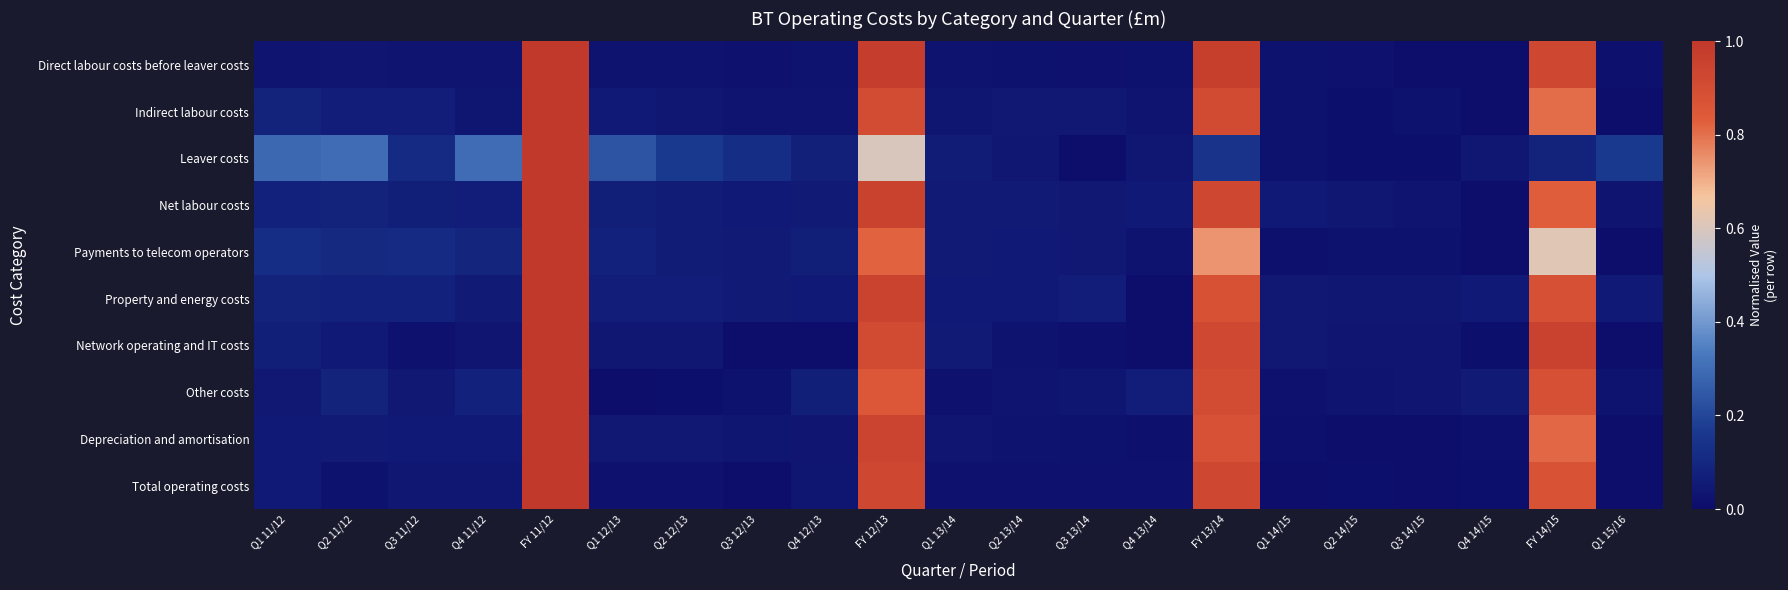

Reading right to left, transcribe all the data shown in this chart.

Direct labour costs before leaver costs: Q1 15/16=0.0	FY 14/15=0.9	Q4 14/15=0.0	Q3 14/15=0.0	Q2 14/15=0.0	Q1 14/15=0.0	FY 13/14=1.0	Q4 13/14=0.0	Q3 13/14=0.0	Q2 13/14=0.0	Q1 13/14=0.0	FY 12/13=1.0	Q4 12/13=0.0	Q3 12/13=0.0	Q2 12/13=0.0	Q1 12/13=0.0	FY 11/12=1.0	Q4 11/12=0.0	Q3 11/12=0.0	Q2 11/12=0.0	Q1 11/12=0.0
Indirect labour costs: Q1 15/16=0.0	FY 14/15=0.8	Q4 14/15=0.0	Q3 14/15=0.0	Q2 14/15=0.0	Q1 14/15=0.0	FY 13/14=0.9	Q4 13/14=0.0	Q3 13/14=0.0	Q2 13/14=0.0	Q1 13/14=0.0	FY 12/13=0.9	Q4 12/13=0.0	Q3 12/13=0.0	Q2 12/13=0.0	Q1 12/13=0.1	FY 11/12=1.0	Q4 11/12=0.0	Q3 11/12=0.1	Q2 11/12=0.1	Q1 11/12=0.1
Leaver costs: Q1 15/16=0.2	FY 14/15=0.1	Q4 14/15=0.0	Q3 14/15=0.0	Q2 14/15=0.0	Q1 14/15=0.0	FY 13/14=0.1	Q4 13/14=0.0	Q3 13/14=0.0	Q2 13/14=0.0	Q1 13/14=0.1	FY 12/13=0.6	Q4 12/13=0.1	Q3 12/13=0.1	Q2 12/13=0.2	Q1 12/13=0.2	FY 11/12=1.0	Q4 11/12=0.3	Q3 11/12=0.1	Q2 11/12=0.3	Q1 11/12=0.3
Net labour costs: Q1 15/16=0.0	FY 14/15=0.8	Q4 14/15=0.0	Q3 14/15=0.0	Q2 14/15=0.0	Q1 14/15=0.0	FY 13/14=0.9	Q4 13/14=0.1	Q3 13/14=0.0	Q2 13/14=0.1	Q1 13/14=0.1	FY 12/13=1.0	Q4 12/13=0.1	Q3 12/13=0.1	Q2 12/13=0.1	Q1 12/13=0.1	FY 11/12=1.0	Q4 11/12=0.1	Q3 11/12=0.1	Q2 11/12=0.1	Q1 11/12=0.1
Payments to telecom operators: Q1 15/16=0.0	FY 14/15=0.6	Q4 14/15=0.0	Q3 14/15=0.0	Q2 14/15=0.0	Q1 14/15=0.0	FY 13/14=0.7	Q4 13/14=0.0	Q3 13/14=0.0	Q2 13/14=0.1	Q1 13/14=0.1	FY 12/13=0.8	Q4 12/13=0.1	Q3 12/13=0.1	Q2 12/13=0.1	Q1 12/13=0.1	FY 11/12=1.0	Q4 11/12=0.1	Q3 11/12=0.1	Q2 11/12=0.1	Q1 11/12=0.1
Property and energy costs: Q1 15/16=0.0	FY 14/15=0.9	Q4 14/15=0.0	Q3 14/15=0.0	Q2 14/15=0.0	Q1 14/15=0.0	FY 13/14=0.9	Q4 13/14=0.0	Q3 13/14=0.1	Q2 13/14=0.1	Q1 13/14=0.0	FY 12/13=0.9	Q4 12/13=0.1	Q3 12/13=0.1	Q2 12/13=0.1	Q1 12/13=0.1	FY 11/12=1.0	Q4 11/12=0.1	Q3 11/12=0.1	Q2 11/12=0.1	Q1 11/12=0.1
Network operating and IT costs: Q1 15/16=0.0	FY 14/15=0.9	Q4 14/15=0.0	Q3 14/15=0.0	Q2 14/15=0.0	Q1 14/15=0.0	FY 13/14=0.9	Q4 13/14=0.0	Q3 13/14=0.0	Q2 13/14=0.0	Q1 13/14=0.1	FY 12/13=0.9	Q4 12/13=0.0	Q3 12/13=0.0	Q2 12/13=0.0	Q1 12/13=0.0	FY 11/12=1.0	Q4 11/12=0.0	Q3 11/12=0.0	Q2 11/12=0.1	Q1 11/12=0.1
Other costs: Q1 15/16=0.0	FY 14/15=0.9	Q4 14/15=0.1	Q3 14/15=0.0	Q2 14/15=0.0	Q1 14/15=0.0	FY 13/14=0.9	Q4 13/14=0.1	Q3 13/14=0.0	Q2 13/14=0.0	Q1 13/14=0.0	FY 12/13=0.9	Q4 12/13=0.1	Q3 12/13=0.0	Q2 12/13=0.0	Q1 12/13=0.0	FY 11/12=1.0	Q4 11/12=0.1	Q3 11/12=0.0	Q2 11/12=0.1	Q1 11/12=0.0
Depreciation and amortisation: Q1 15/16=0.0	FY 14/15=0.8	Q4 14/15=0.0	Q3 14/15=0.0	Q2 14/15=0.0	Q1 14/15=0.0	FY 13/14=0.9	Q4 13/14=0.0	Q3 13/14=0.0	Q2 13/14=0.0	Q1 13/14=0.0	FY 12/13=0.9	Q4 12/13=0.0	Q3 12/13=0.0	Q2 12/13=0.0	Q1 12/13=0.0	FY 11/12=1.0	Q4 11/12=0.1	Q3 11/12=0.0	Q2 11/12=0.1	Q1 11/12=0.1
Total operating costs: Q1 15/16=0.0	FY 14/15=0.9	Q4 14/15=0.0	Q3 14/15=0.0	Q2 14/15=0.0	Q1 14/15=0.0	FY 13/14=0.9	Q4 13/14=0.0	Q3 13/14=0.0	Q2 13/14=0.0	Q1 13/14=0.0	FY 12/13=0.9	Q4 12/13=0.0	Q3 12/13=0.0	Q2 12/13=0.0	Q1 12/13=0.0	FY 11/12=1.0	Q4 11/12=0.0	Q3 11/12=0.0	Q2 11/12=0.0	Q1 11/12=0.0